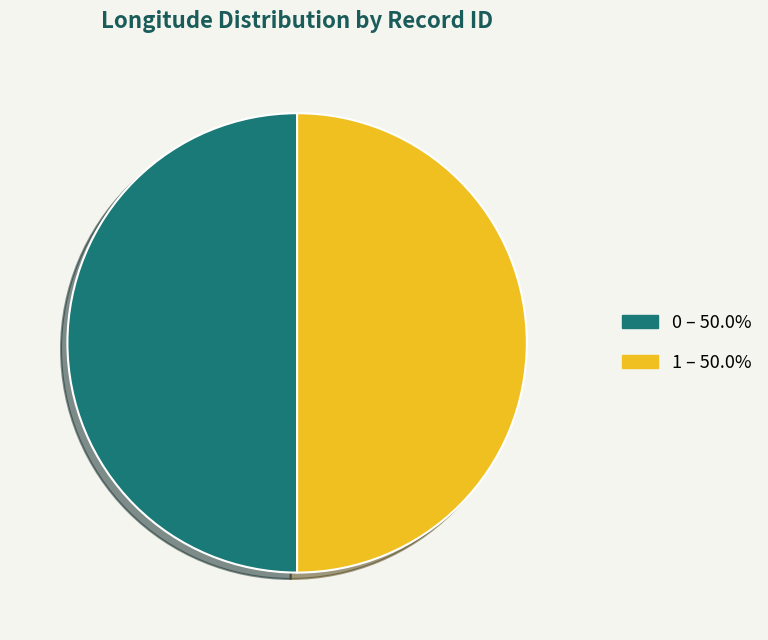

Approximately how many times larger is the value at 1 compared to 0?

1.0